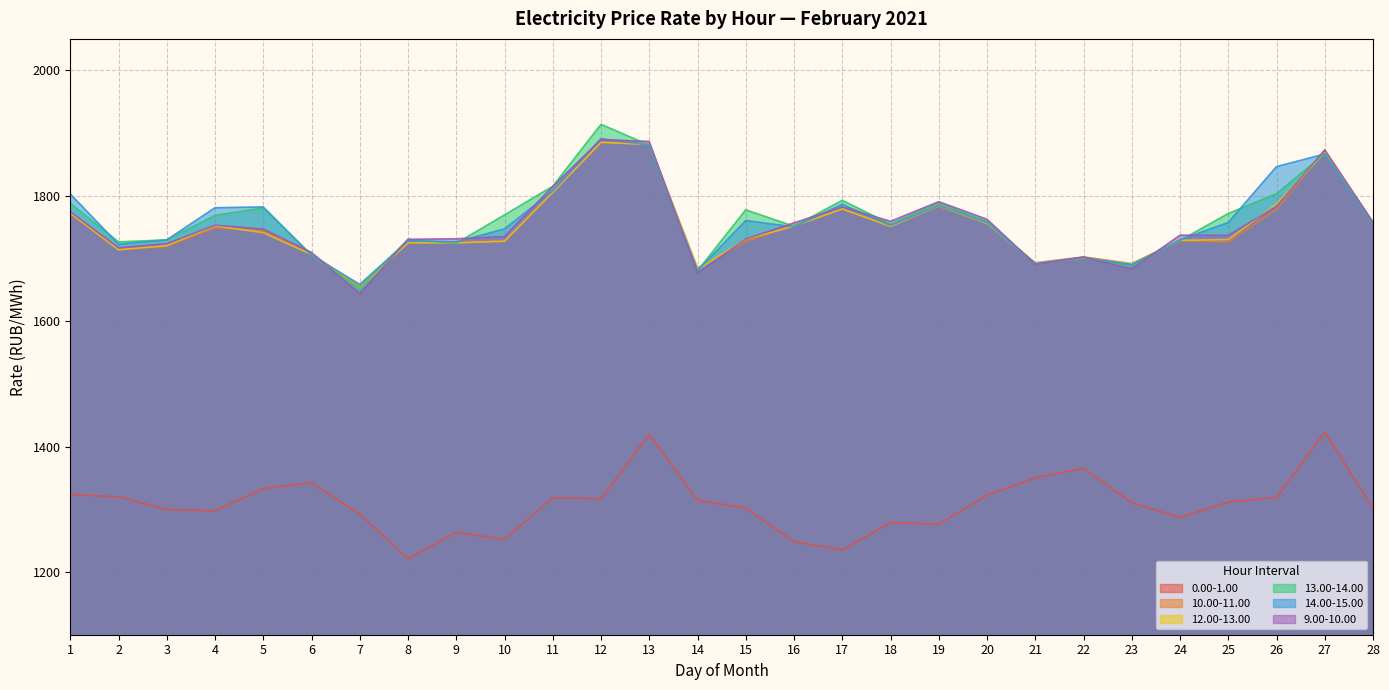

True or false: 0.00-1.00 and 12.00-13.00 cross at least once.

False